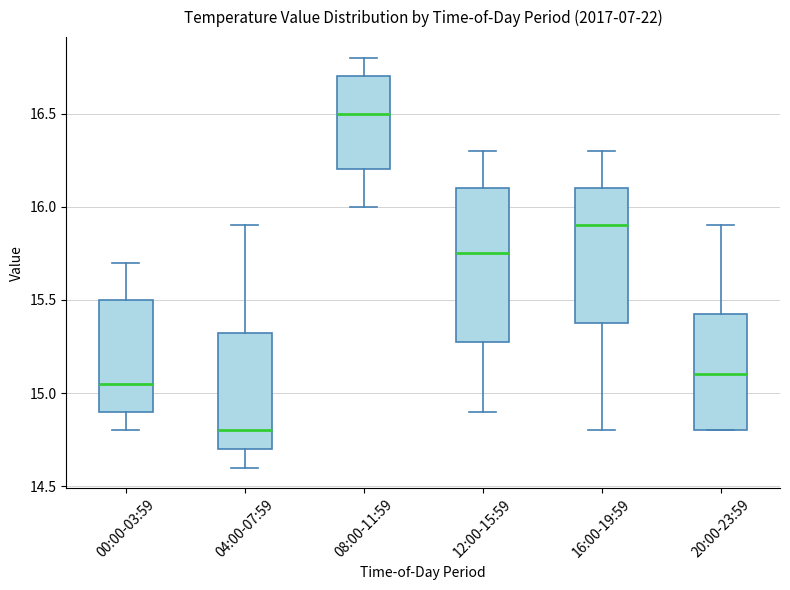

Reading left to right, read every box against the y-axis: the position of its median line, the range the box covers, and the ends of its whiskers. The values are not printed on the chart, so give them approximately, as read against the axis.

00:00-03:59: median 15.05, box 14.90 to 15.50, whiskers 14.80 to 15.70
04:00-07:59: median 14.80, box 14.70 to 15.35, whiskers 14.60 to 15.90
08:00-11:59: median 16.50, box 16.20 to 16.70, whiskers 16.00 to 16.80
12:00-15:59: median 15.75, box 15.30 to 16.10, whiskers 14.90 to 16.30
16:00-19:59: median 15.90, box 15.40 to 16.10, whiskers 14.80 to 16.30
20:00-23:59: median 15.10, box 14.80 to 15.45, whiskers 14.80 to 15.90